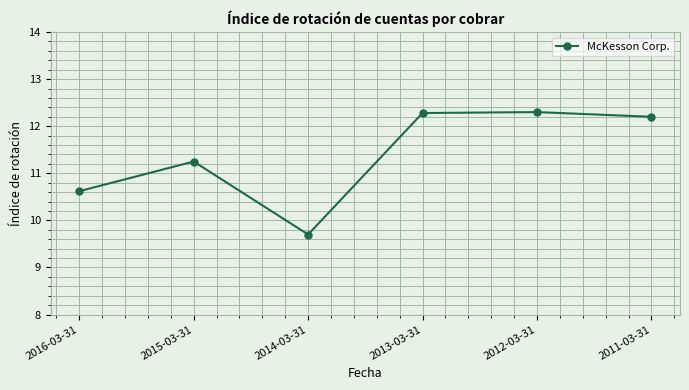

What is the label of the 5th point from the left?

2012-03-31